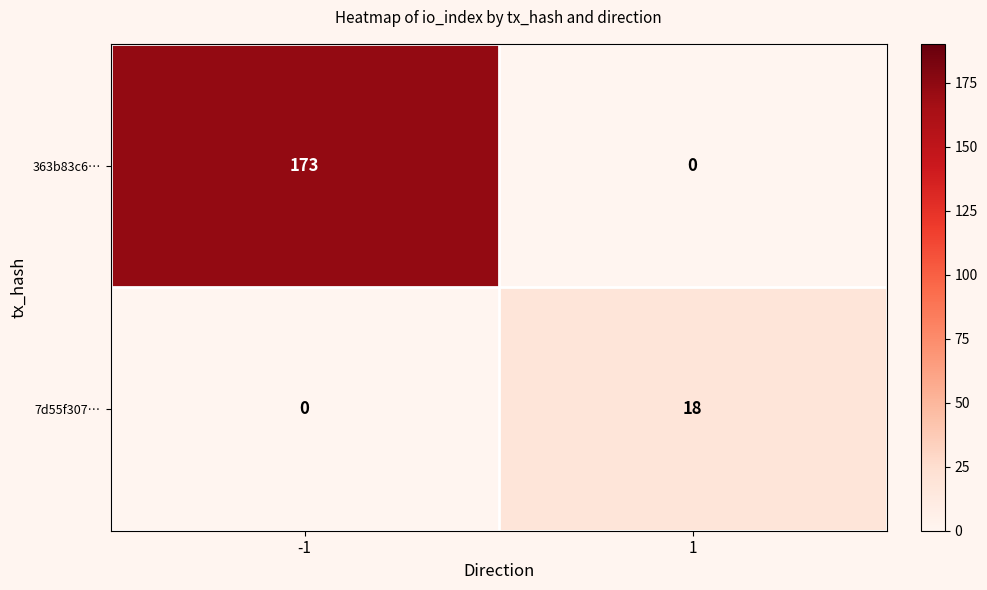

What is the sum of all 363b83c6… values?

173